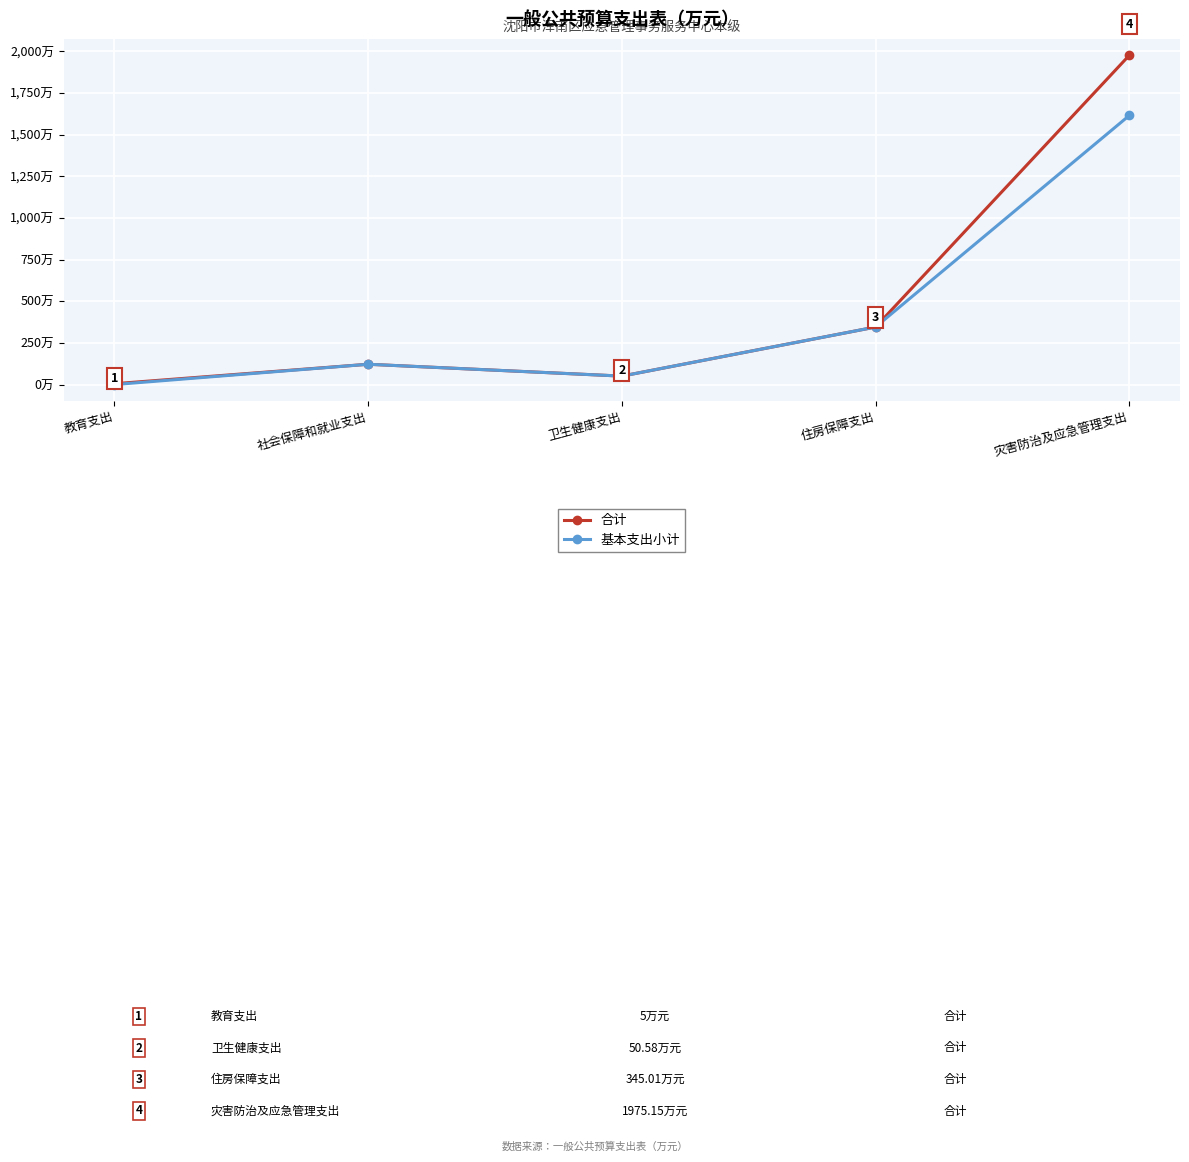

What is the label of the 3rd point from the right?

卫生健康支出